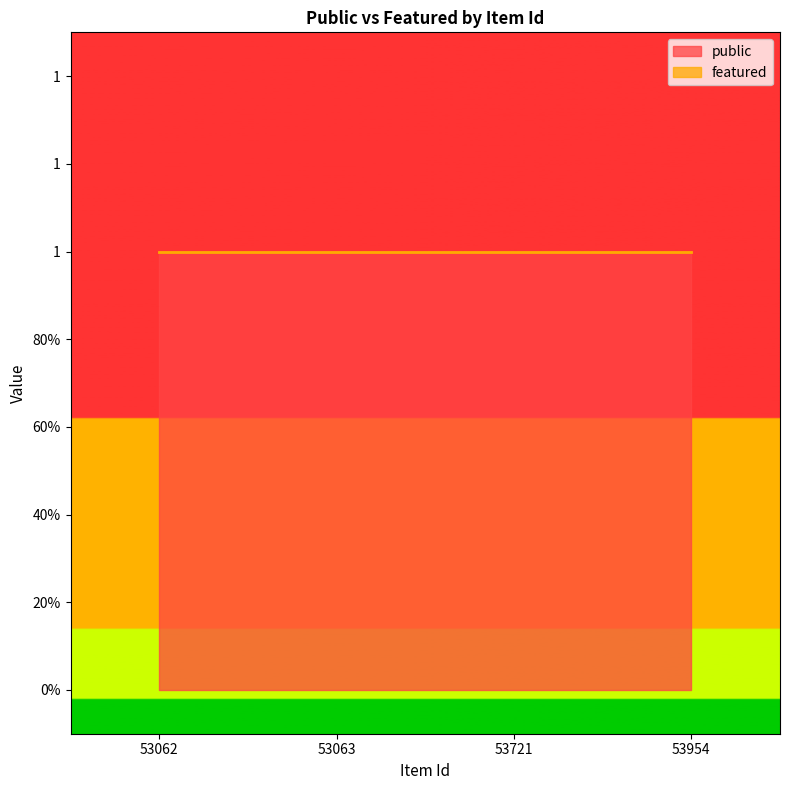

True or false: public and featured intersect in this chart.

False